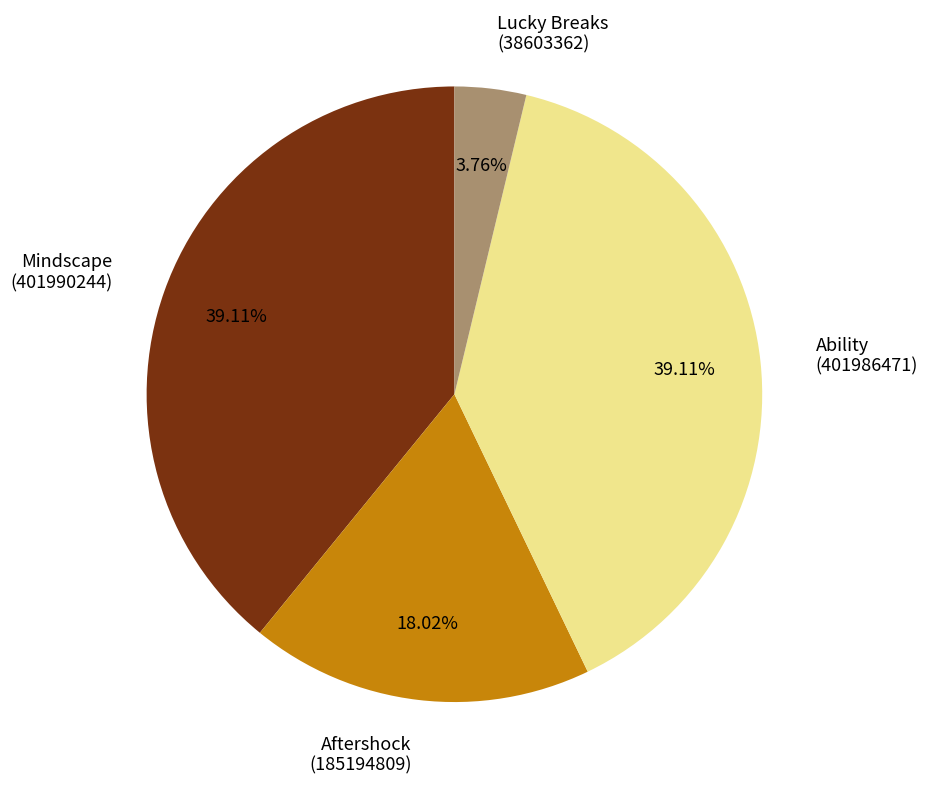

Do Aftershock (185194809) and Mindscape (401990244) together represent more than half of the pie?

Yes